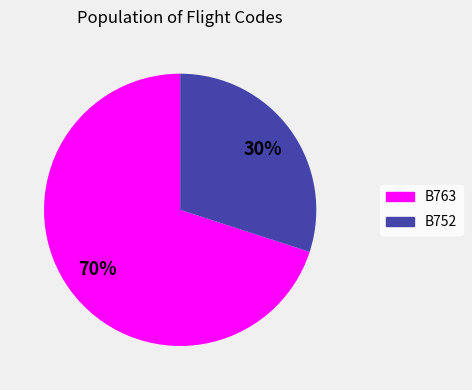

What percentage is the B763 slice, to the nearest percent?

70%